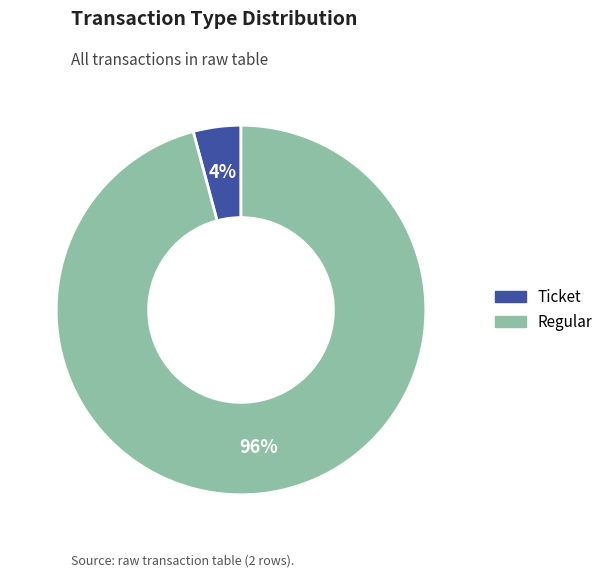

To the nearest percent, what is the difference between the largest and smallest slice percentages?

92%